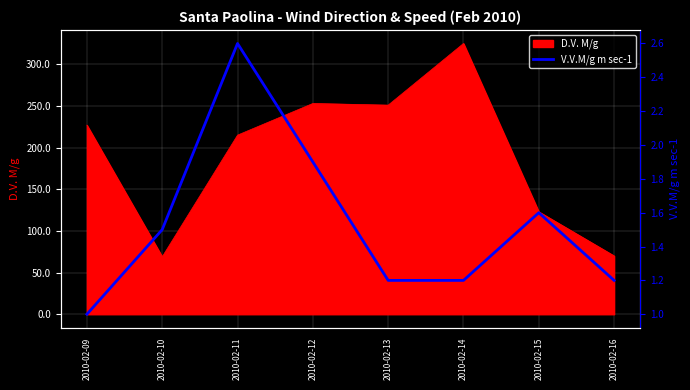

What is the smallest value displayed?

1.0